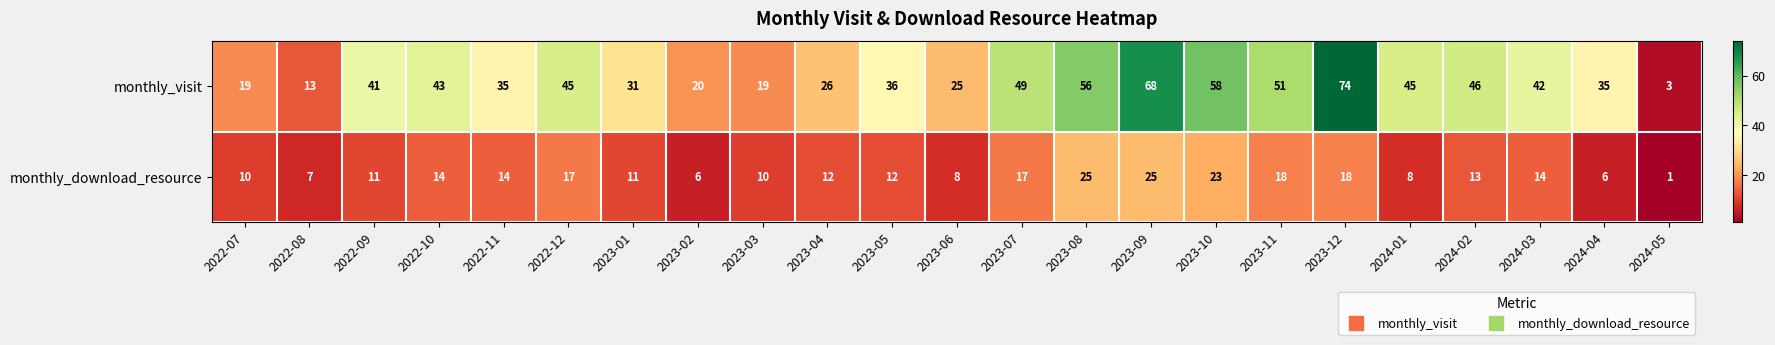

What is the difference between the second highest and second lowest values in the monthly_visit series?

55